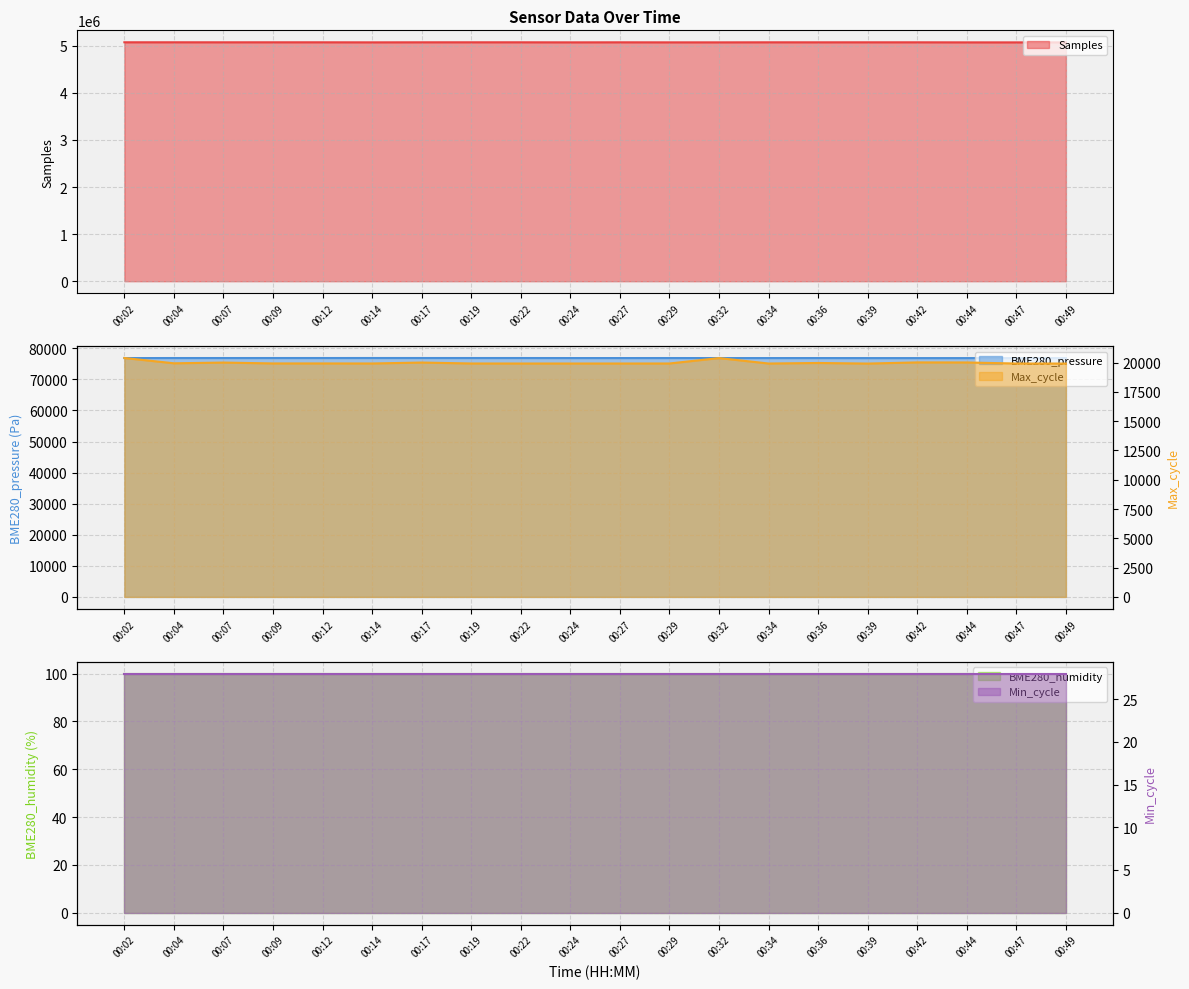

The Max_cycle series shows 30568.6 at 00:44. True or false?

False